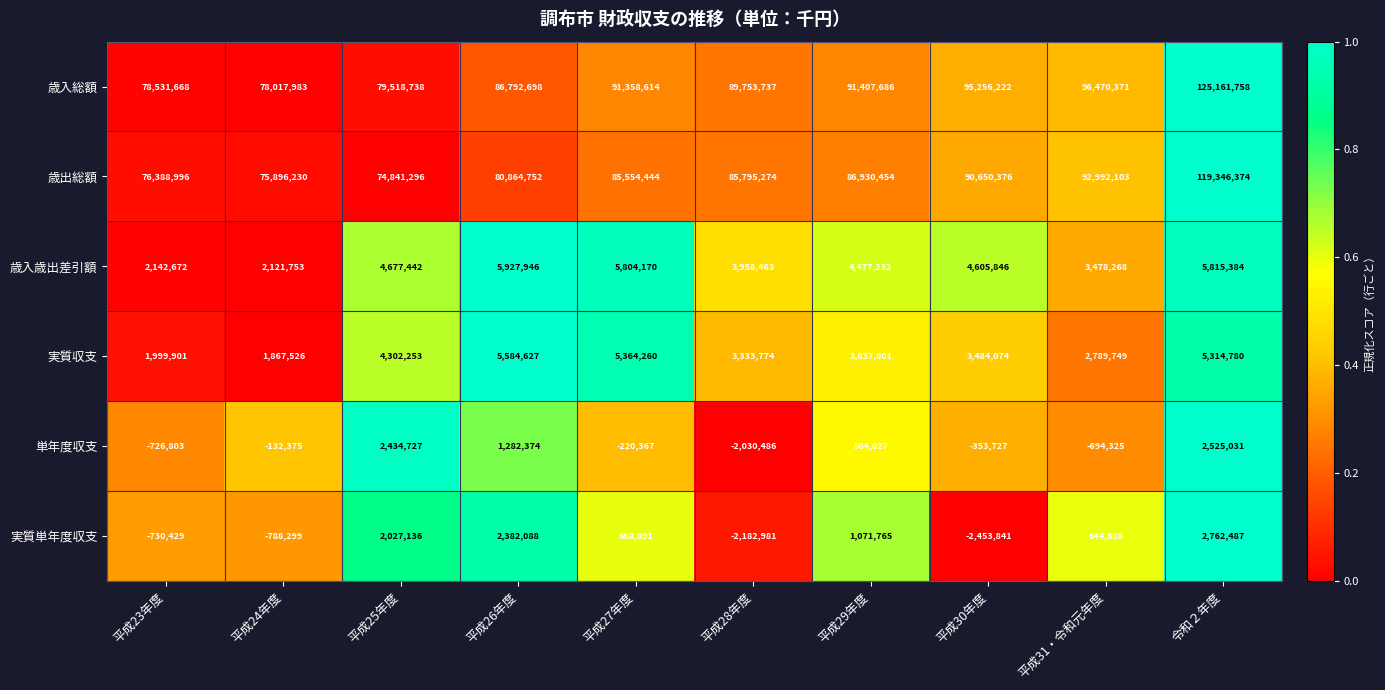

Where does the 単年度収支 series first go above -132375?

平成25年度